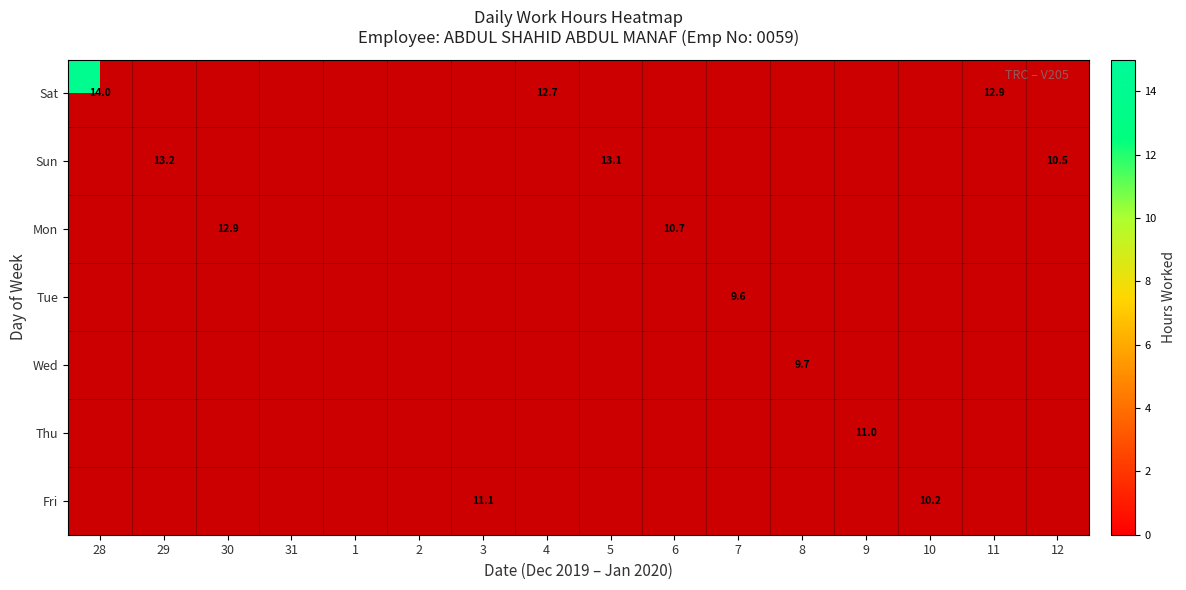

At 6, list the series in order from largest to smallest.

Sat, Sun, Mon, Tue, Wed, Thu, Fri